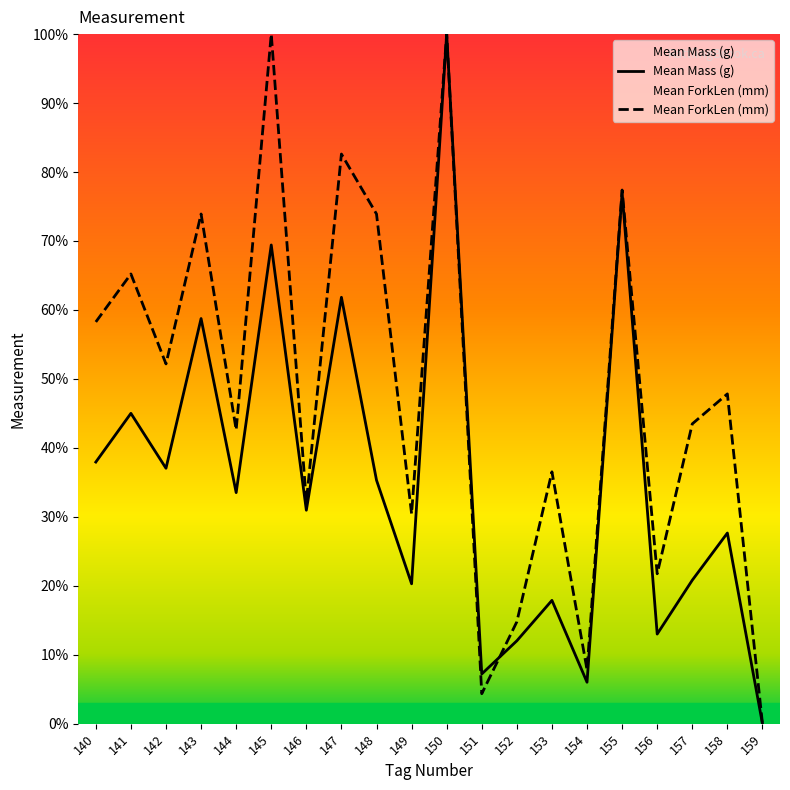

At how many categories does at least one series exceed 32?

14